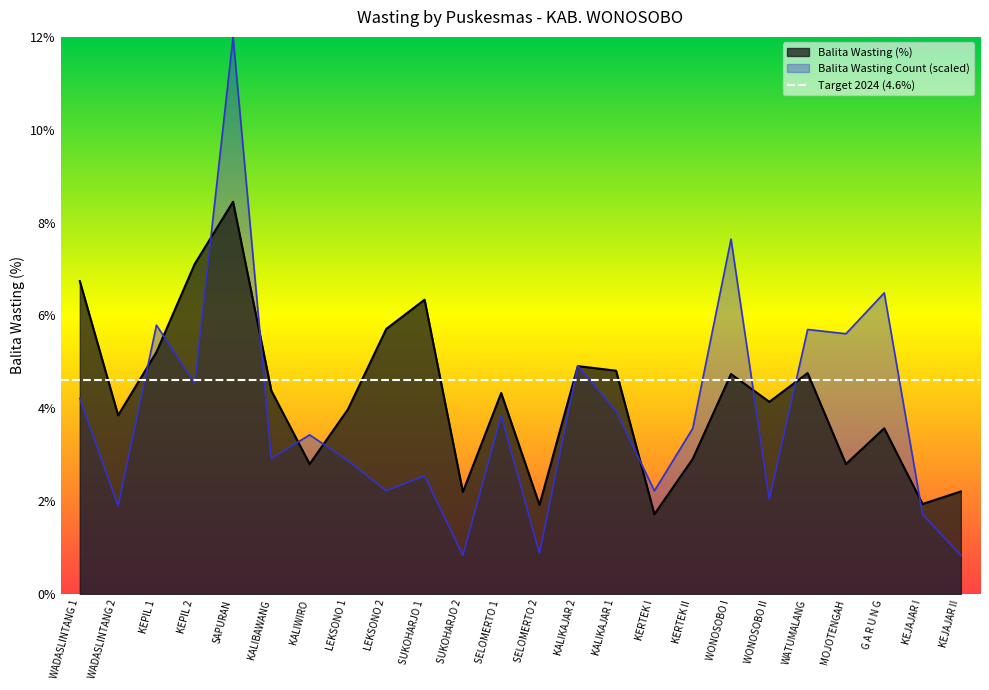

At which label is Balita Wasting (%) closest to 5?

KALIKAJAR 2